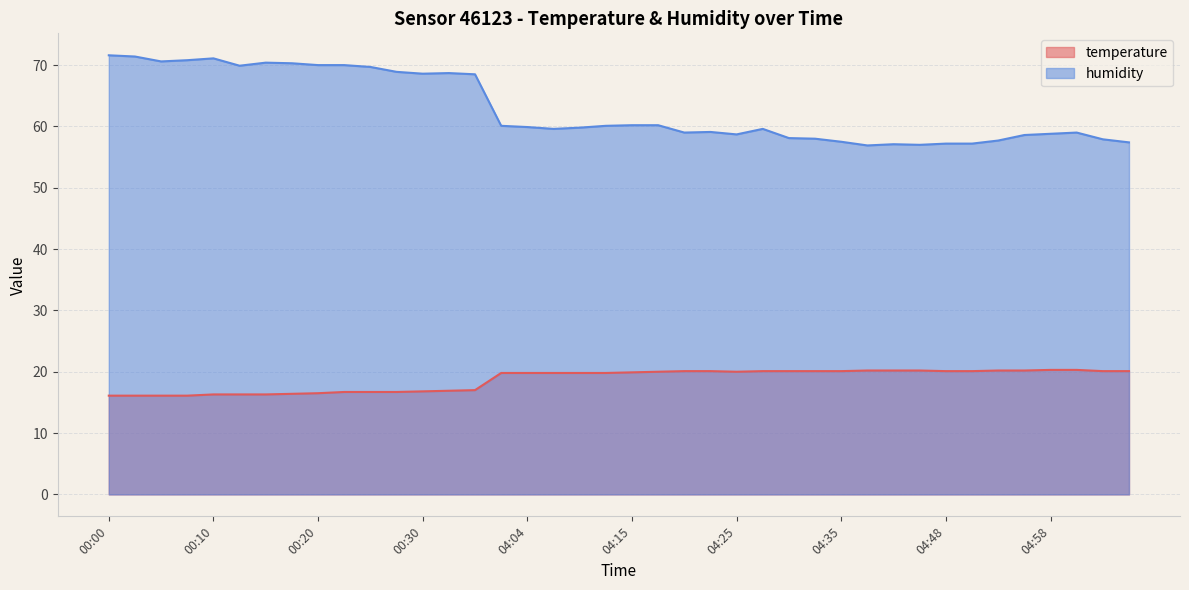

List the series in order of their peak value, lowest first.

temperature, humidity